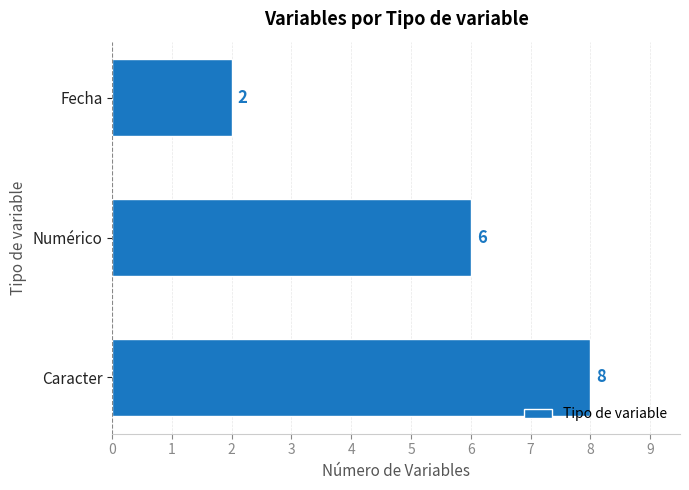

Reading bottom to top, transcribe all the data shown in this chart.

8	6	2